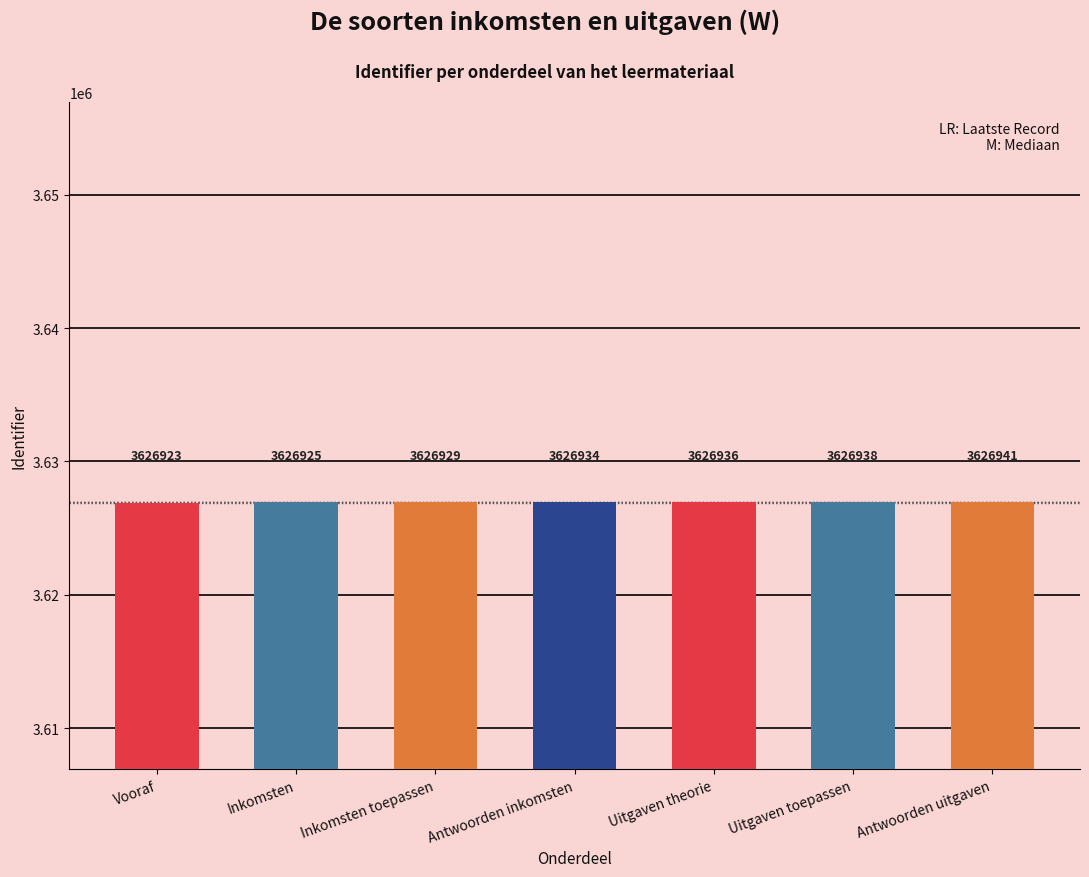

List the labels in order of value, smallest first.

Vooraf, Inkomsten, Inkomsten toepassen, Antwoorden inkomsten, Uitgaven theorie, Uitgaven toepassen, Antwoorden uitgaven